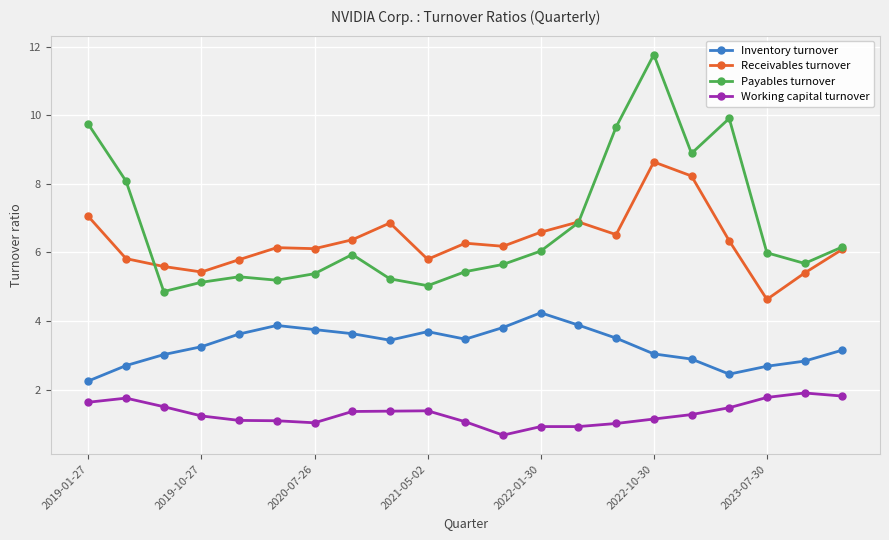

What is the greatest value displayed?

11.8